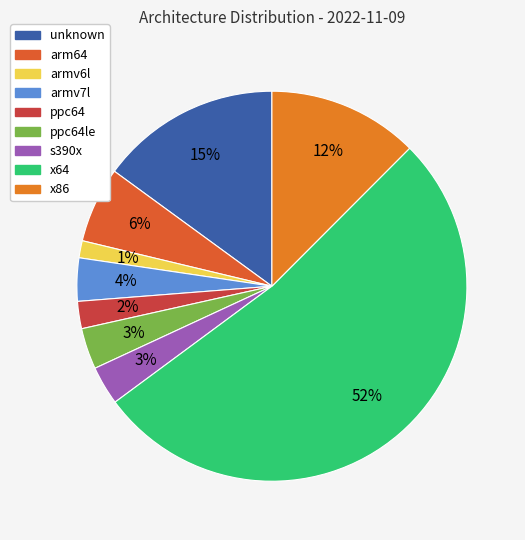

To the nearest percent, what is the difference between the largest and smallest slice percentages?

51%